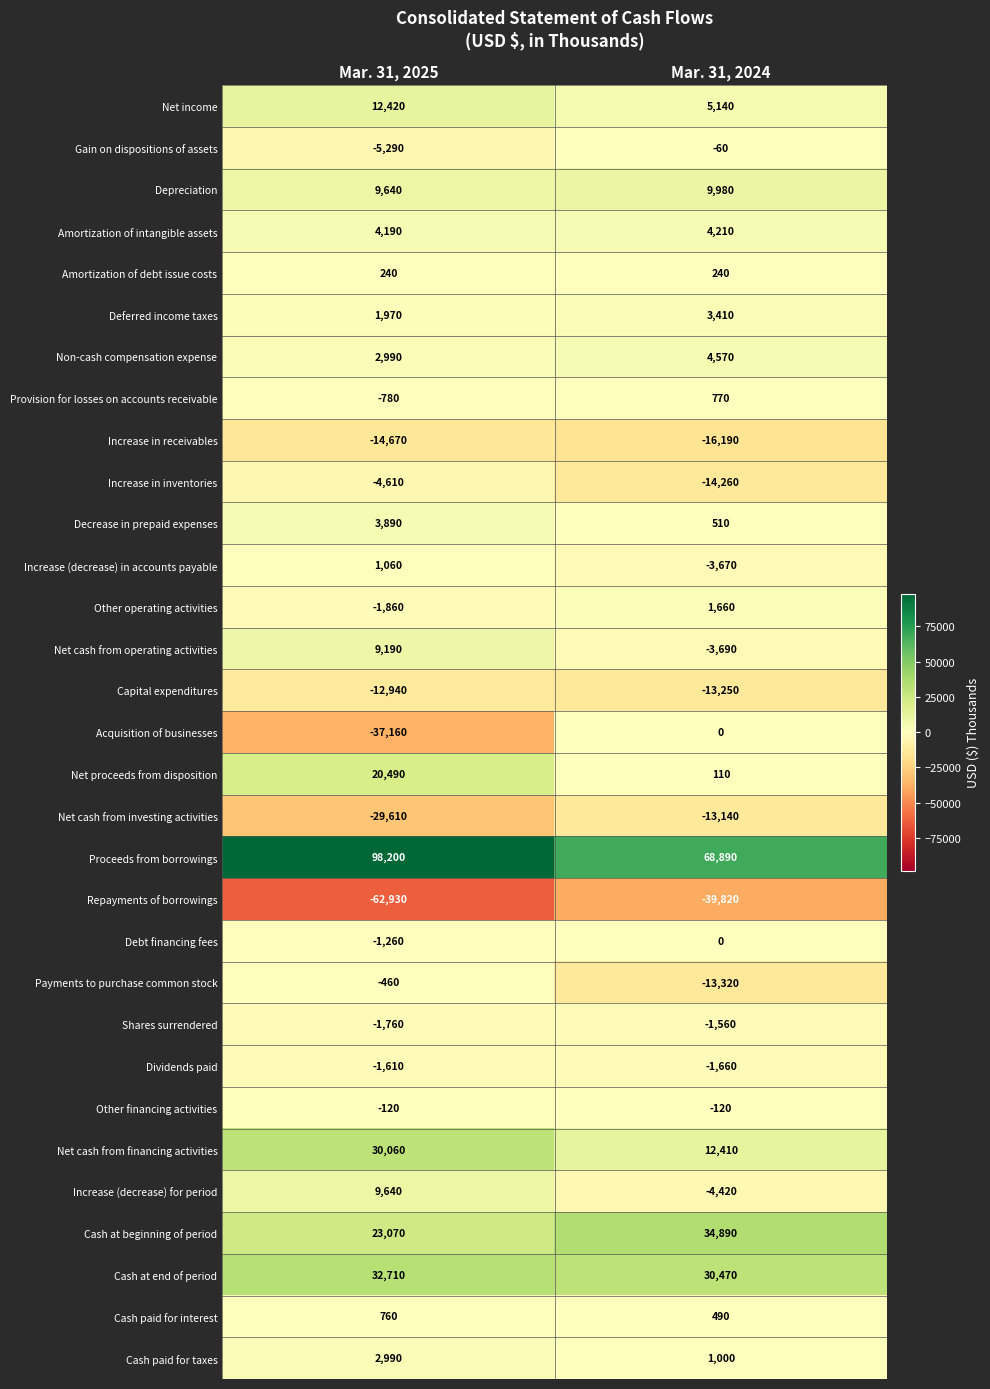

At how many categories does at least one series exceed 24893?

2